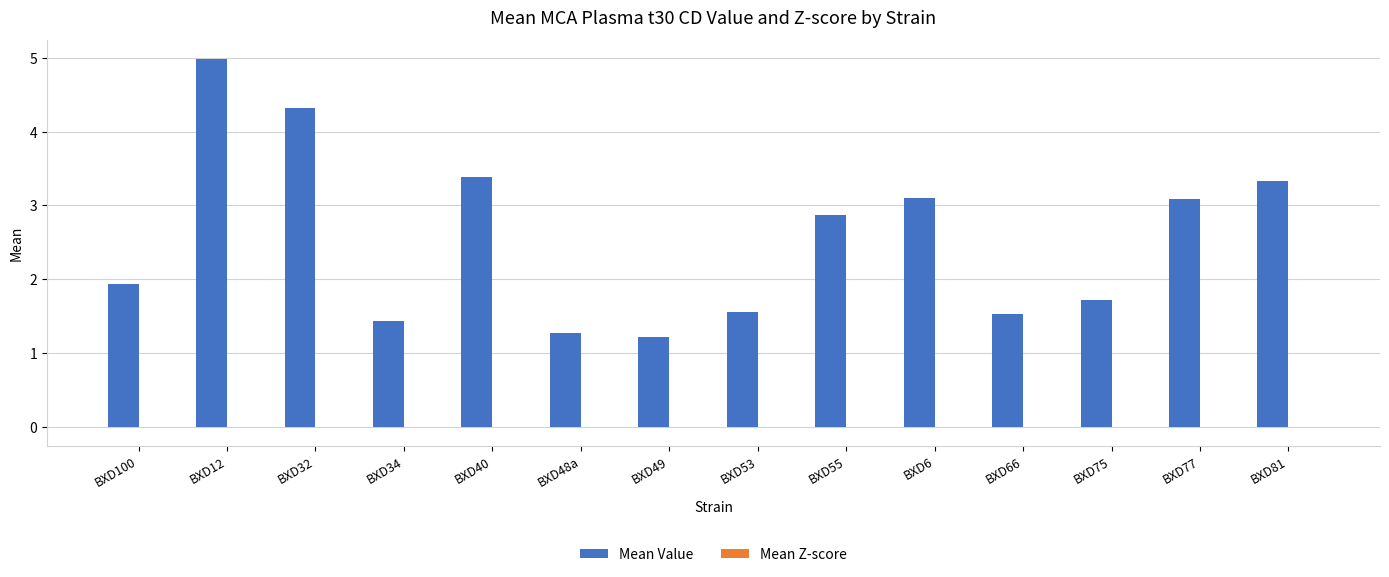

Which series has the widest spread of values?

Mean Value